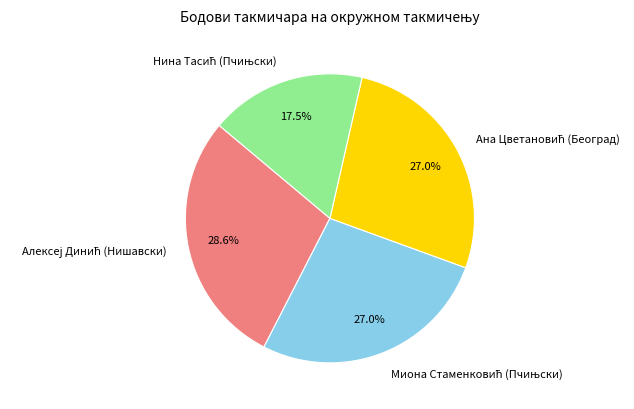

Does any single category account for the majority?

No